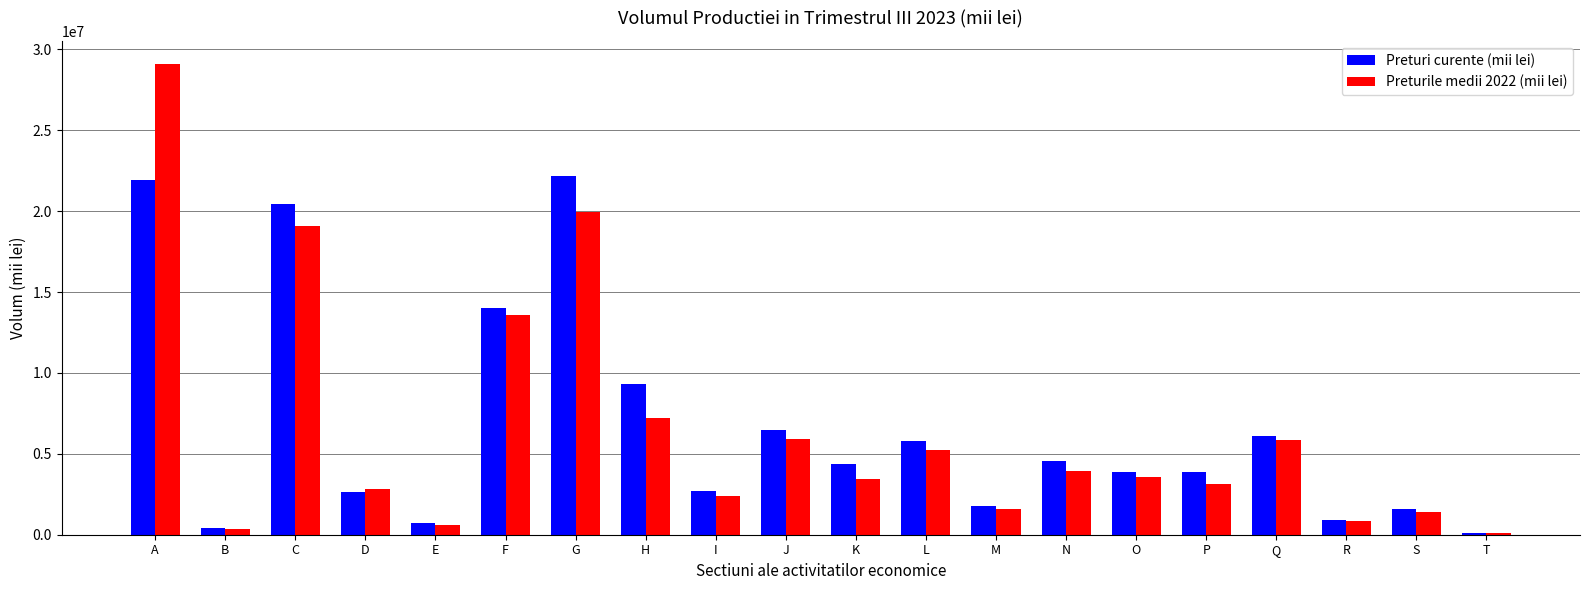

How many bars are there in each group?

2